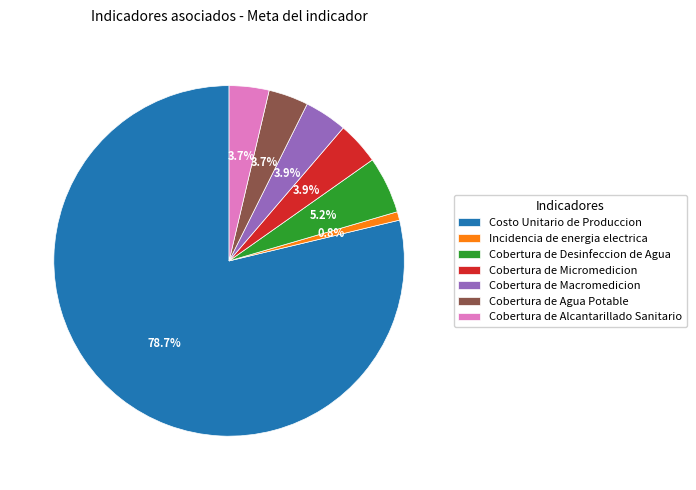

Is it true that Incidencia de energia electrica is 1% of the pie?

True